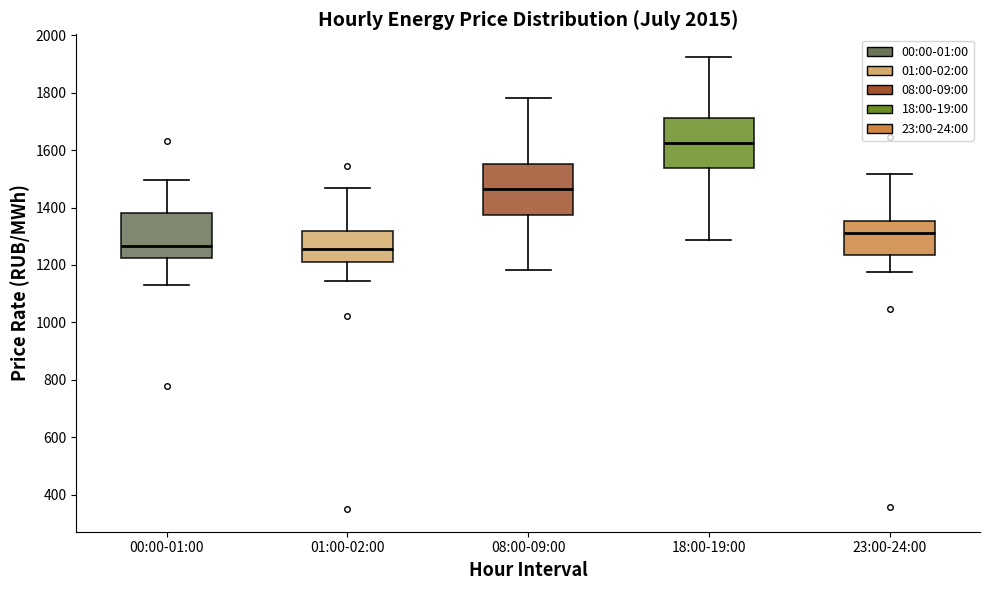

Where is the upper edge of the box for 01:00-02:00 on the y-axis? The values are not printed on the chart, so give them approximately, as read against the axis.

1320